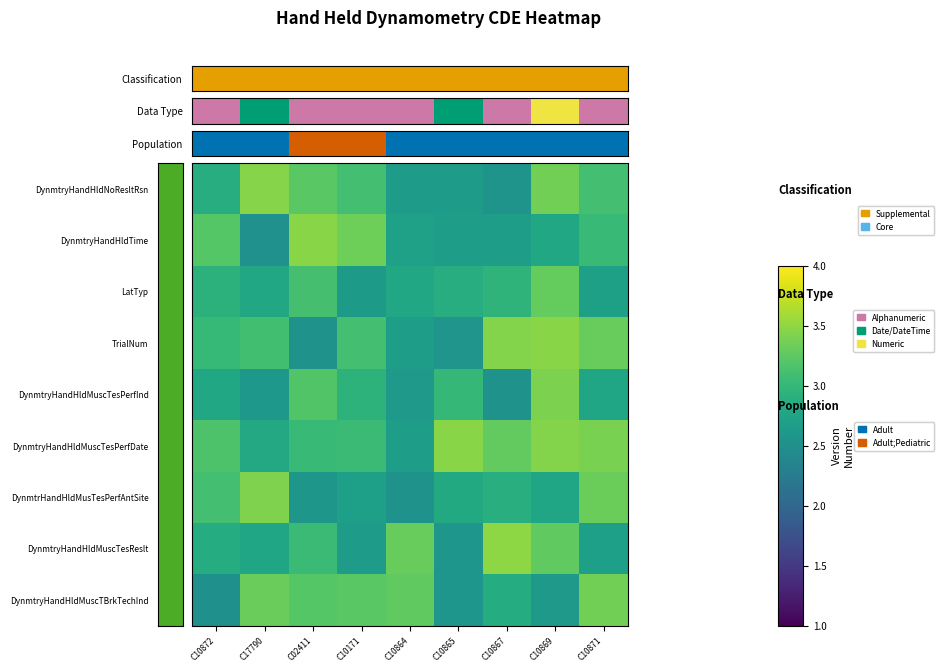

List the series in order of their peak value, highest first.

DynmtryHandHldMuscTesReslt, DynmtryHandHldTime, DynmtryHandHldMuscTesPerfDate, TrialNum, DynmtryHandHldNoResltRsn, DynmtrHandHldMusTesPerfAntSite, DynmtryHandHldMuscTesPerfInd, DynmtryHandHldMuscTBrkTechInd, LatTyp